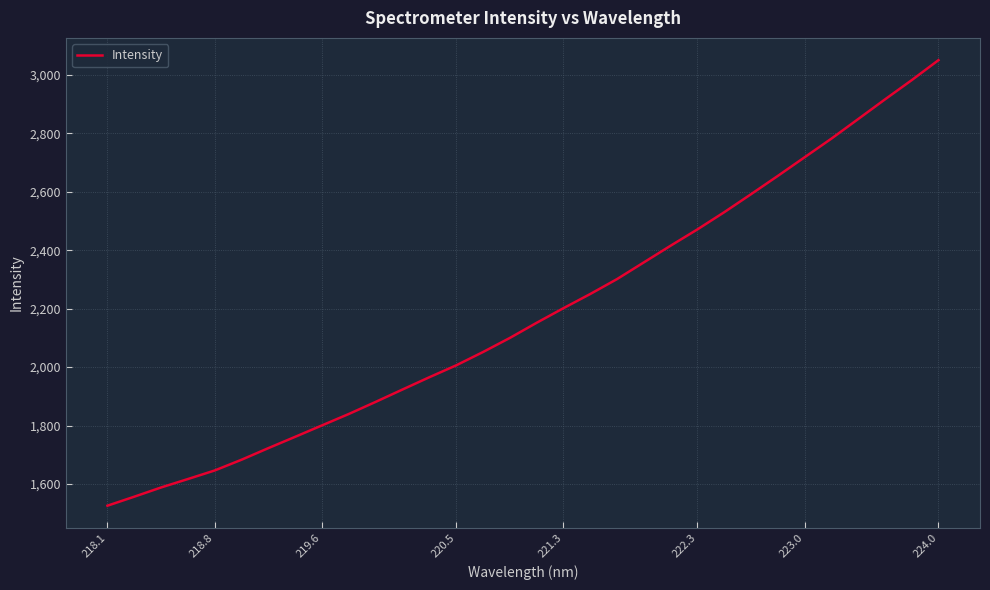

What is the maximum value shown in the chart?

3049.7